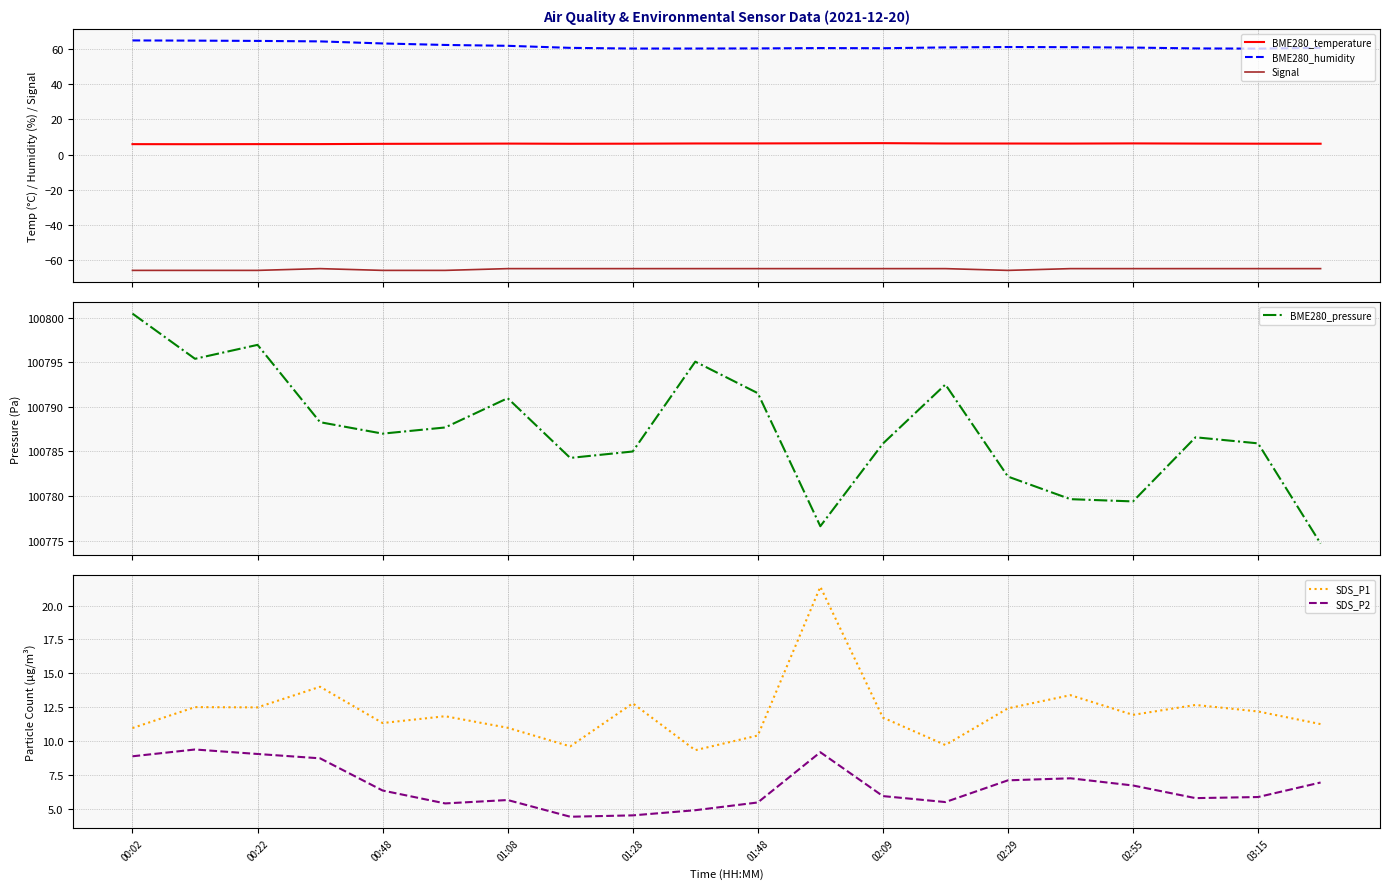

What is the lowest value of the BME280_humidity series?

60.4